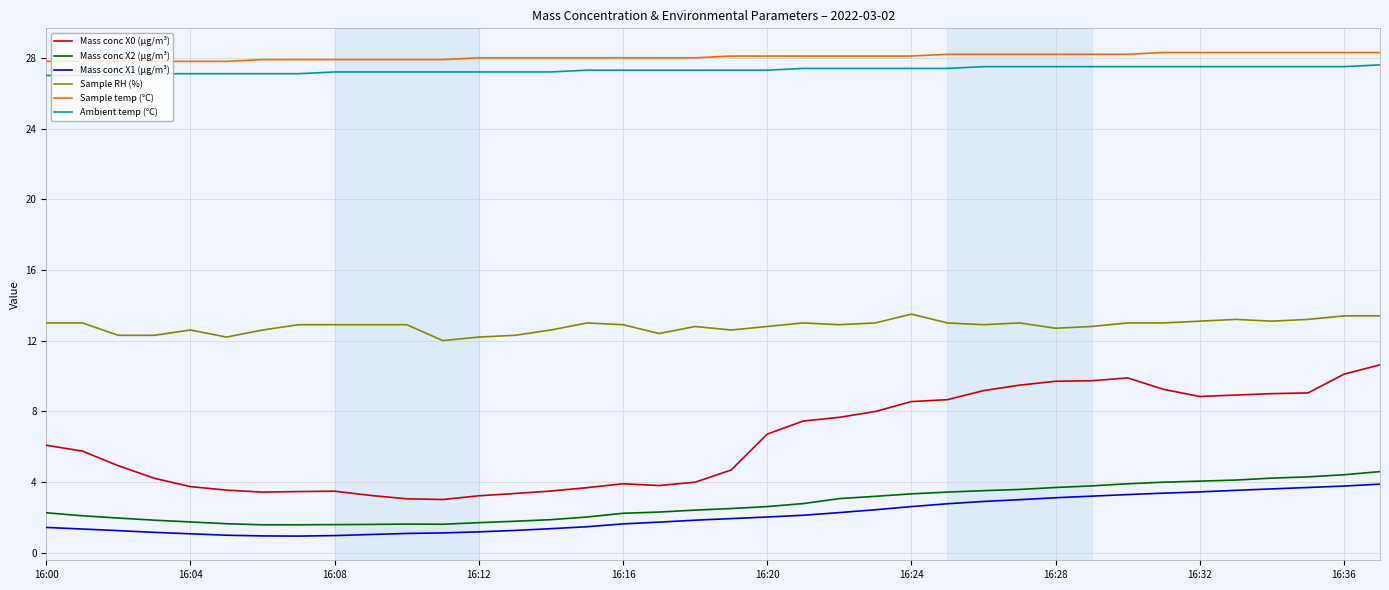

True or false: Sample RH (%) and Mass conc X0 (μg/m³) intersect in this chart.

False